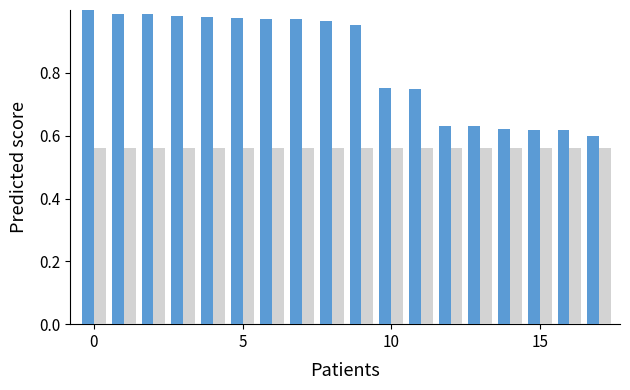

How many groups of bars are there?

18